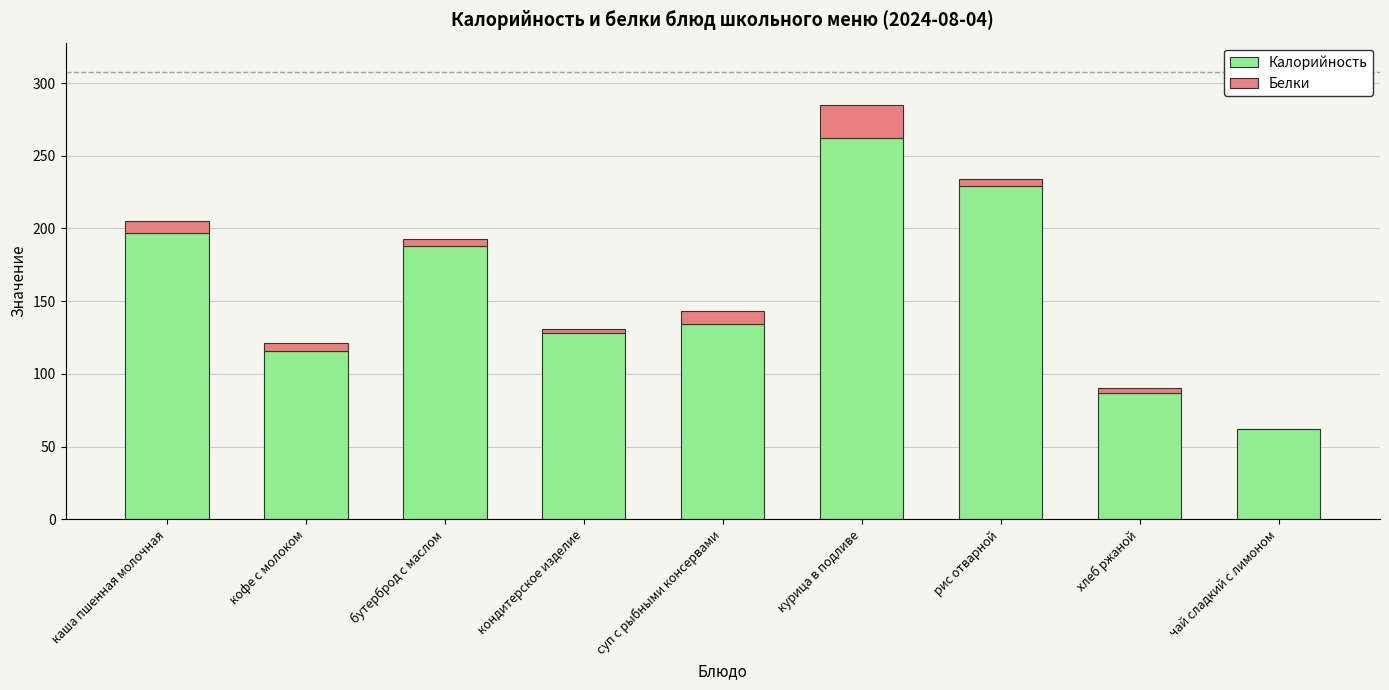

Which category has the highest value in the Калорийность series?

курица в подливе